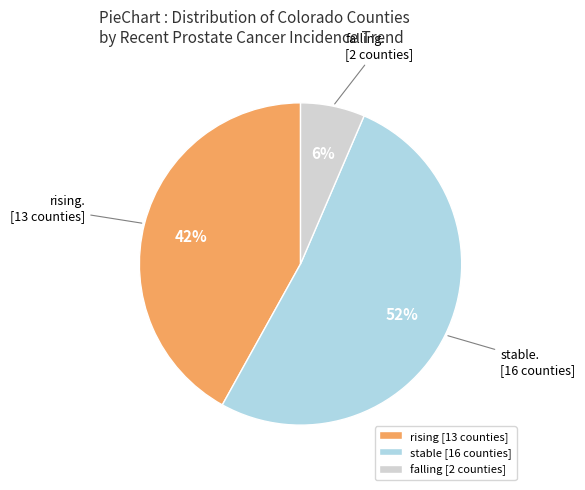

Which has a higher value, falling [2 counties] or rising [13 counties]?

rising [13 counties]